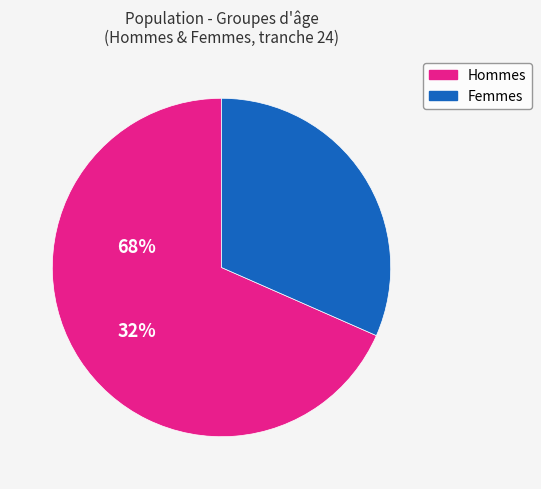

Is there a majority slice in this chart?

Yes